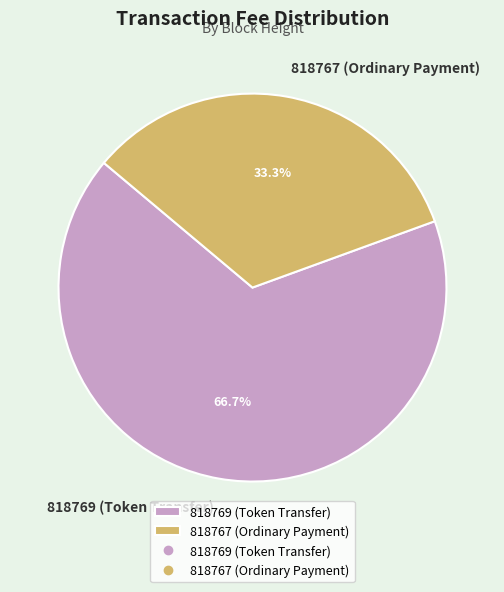

To the nearest percent, what portion does 818769 (Token Transfer) represent?

67%